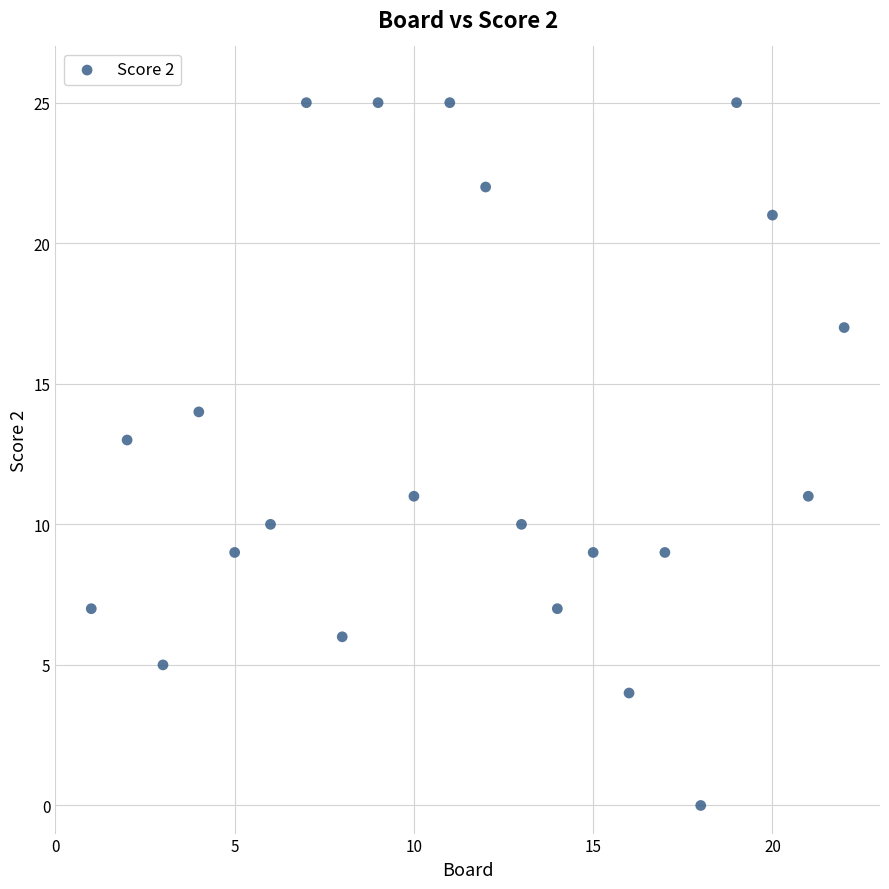

What is the range of Y values (max minus min)?

25